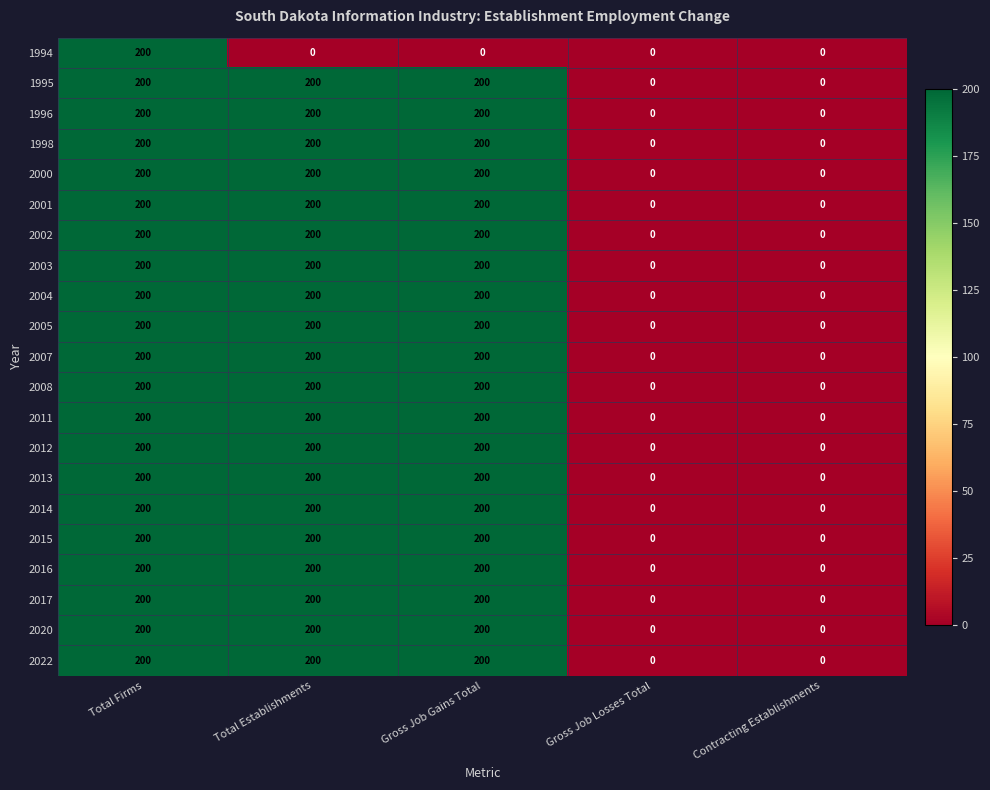

What is the difference between the second highest and second lowest values in the 2015 series?

200